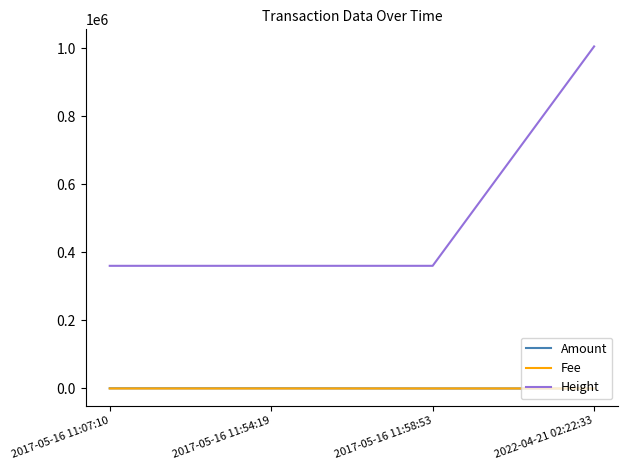

How many lines are shown in the chart?

3